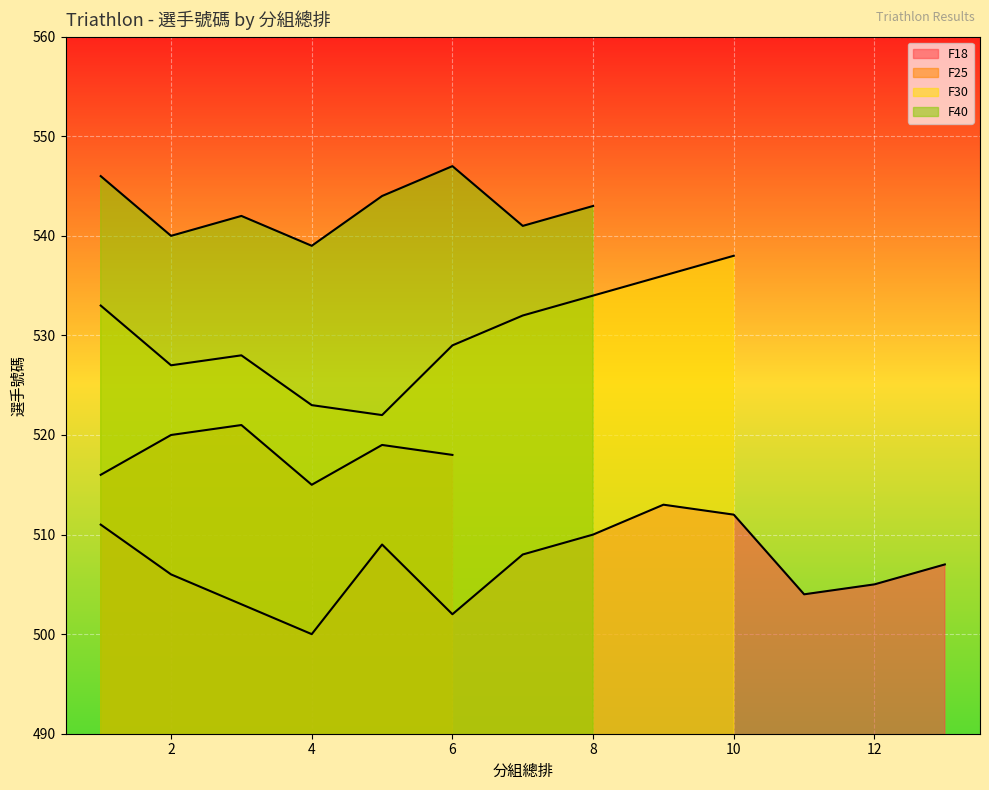

What is the label of the 3rd point from the right?

6